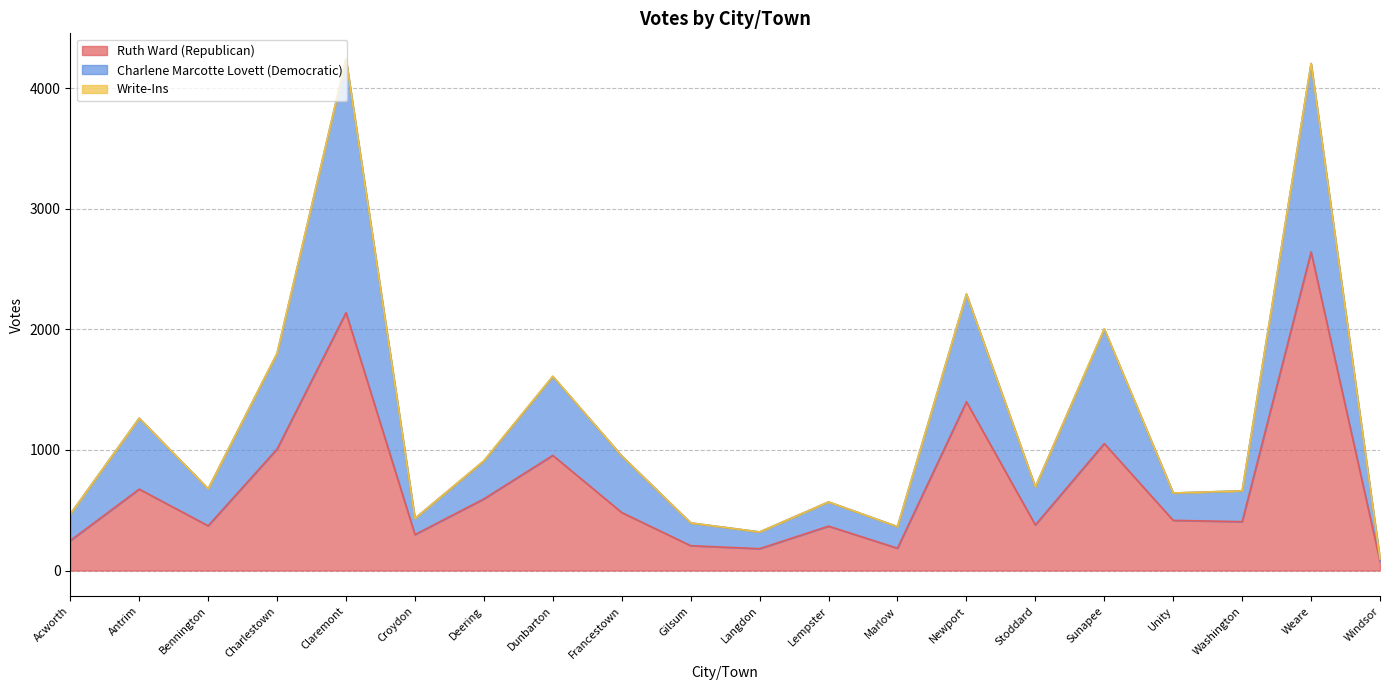

How many values in the Ruth Ward (Republican) series are below 416?

10